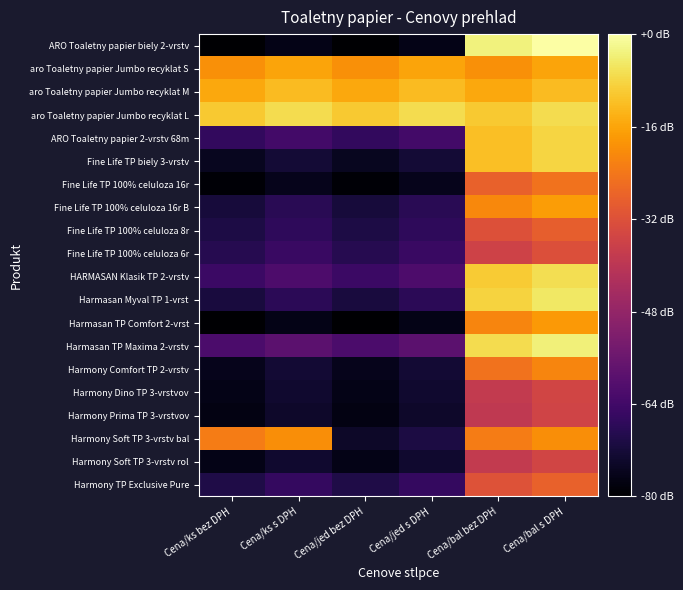

Count the number of categories in the chart.

6